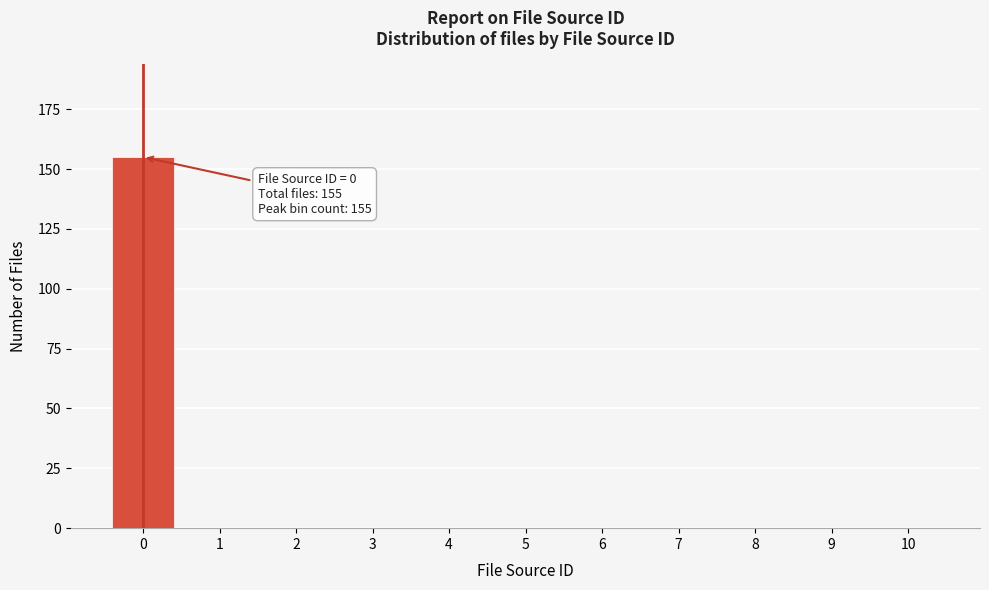

Reading left to right, transcribe all the data shown in this chart.

0=155	1=0	2=0	3=0	4=0	5=0	6=0	7=0	8=0	9=0	10=0